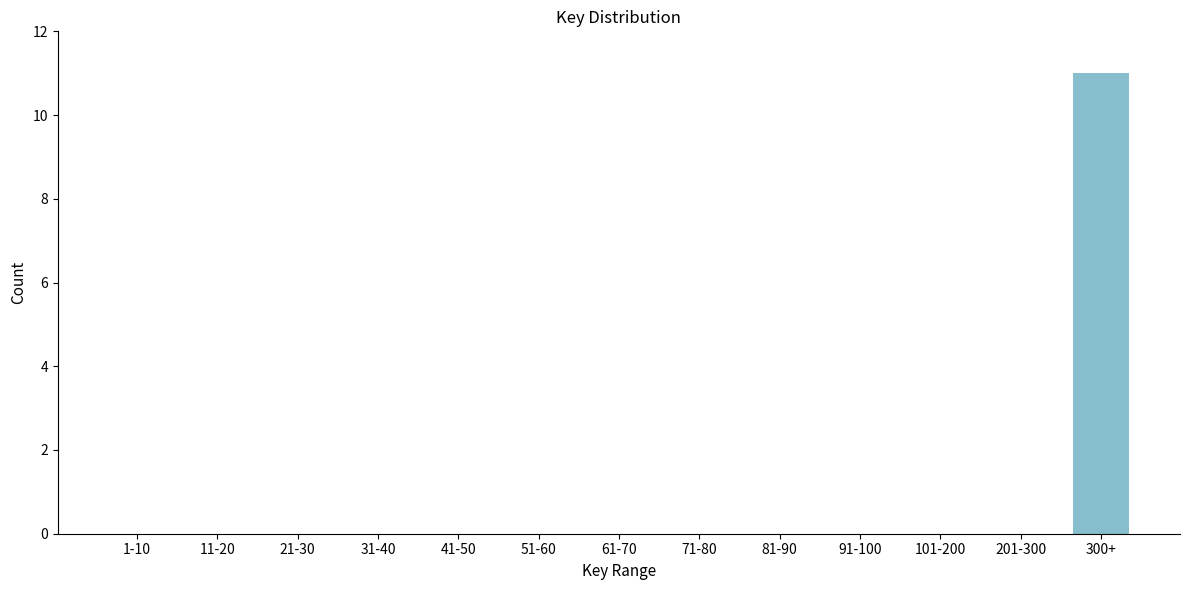

Reading left to right, extract all data points from this chart.

1-10=0	11-20=0	21-30=0	31-40=0	41-50=0	51-60=0	61-70=0	71-80=0	81-90=0	91-100=0	101-200=0	201-300=0	300+=11